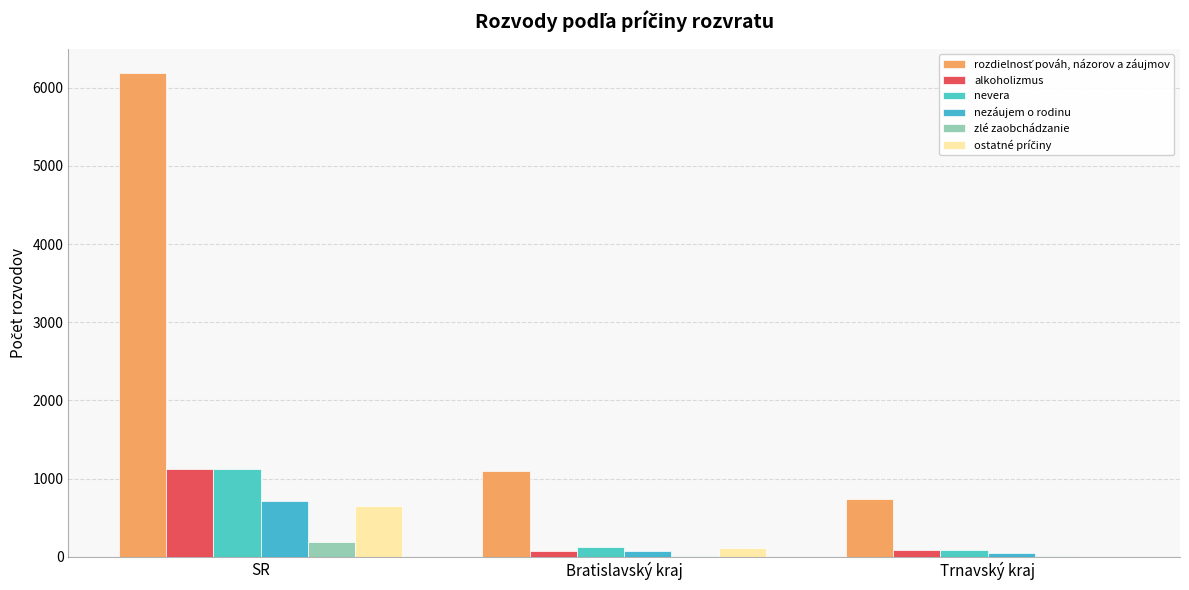

How many groups of bars are there?

3